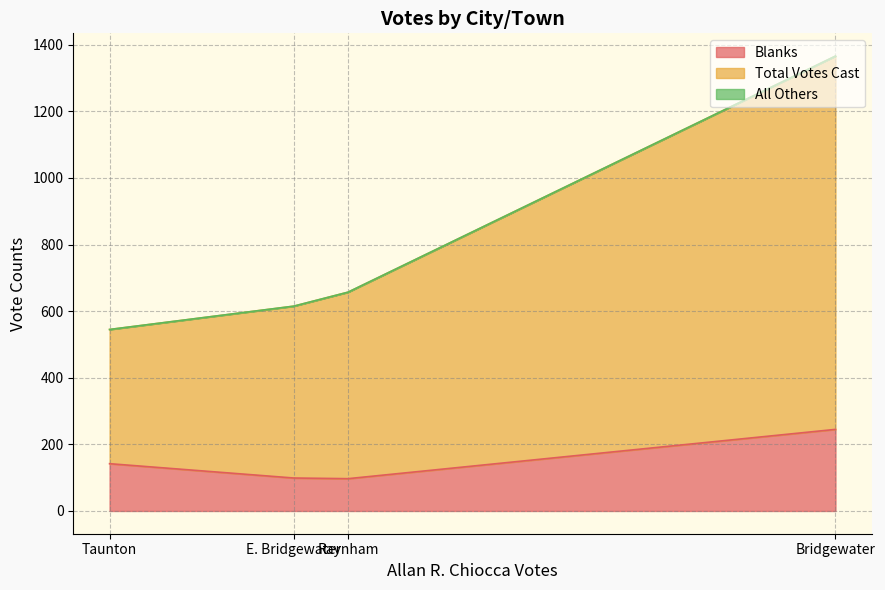

How many lines are shown in the chart?

3